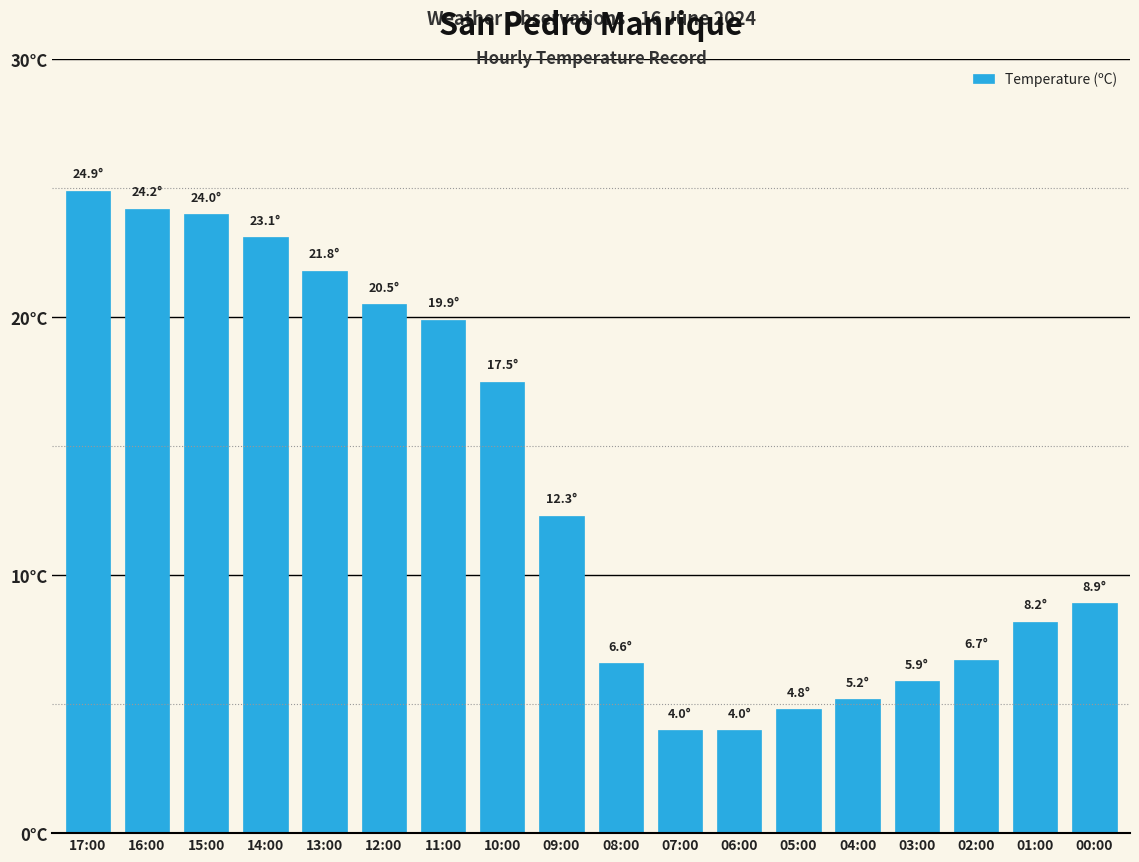

Rank the categories by value from lowest to highest.

07:00, 06:00, 05:00, 04:00, 03:00, 08:00, 02:00, 01:00, 00:00, 09:00, 10:00, 11:00, 12:00, 13:00, 14:00, 15:00, 16:00, 17:00